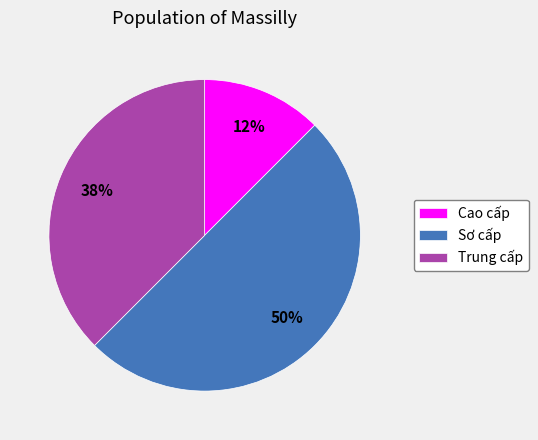

To the nearest percent, what portion does Sơ cấp represent?

50%